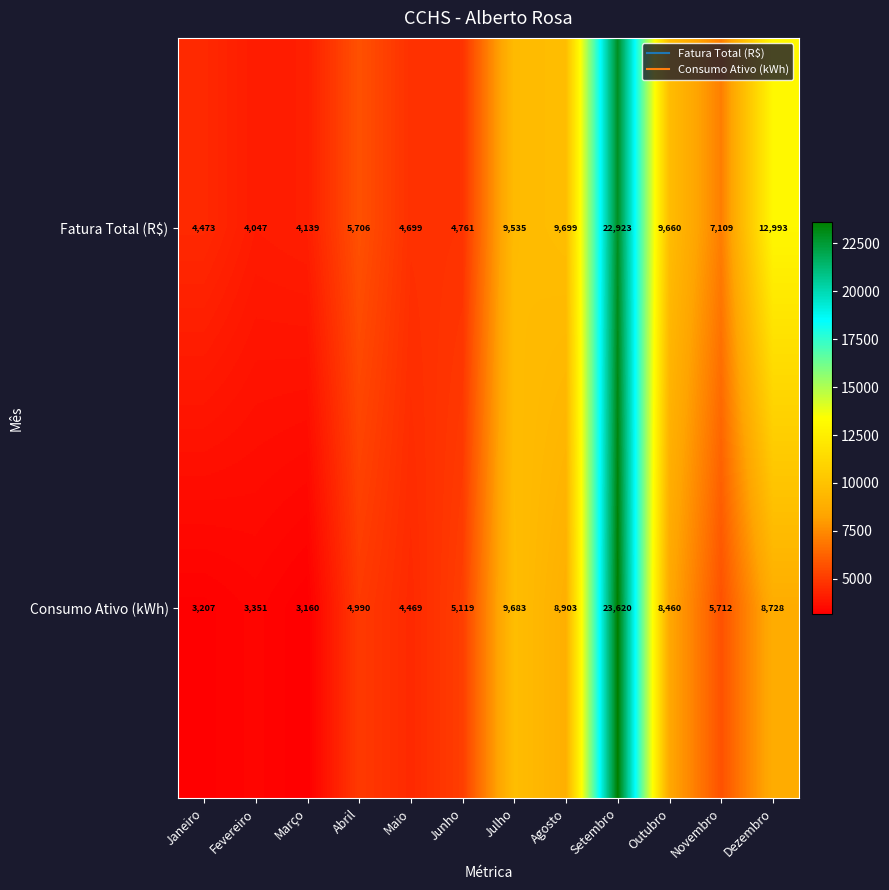

At how many categories does at least one series exceed 21077?

1